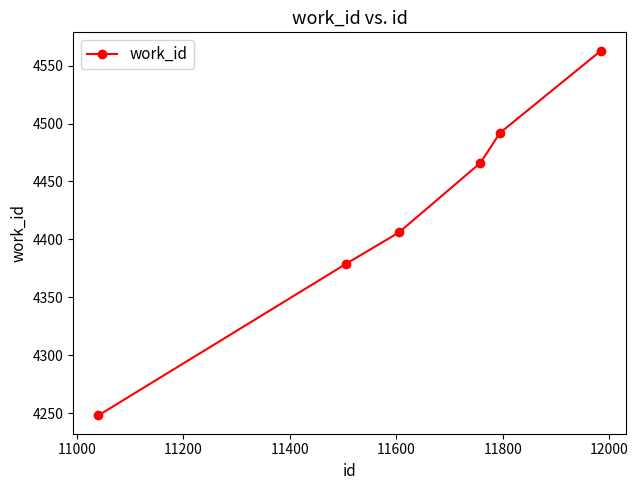

What is the value of the 3rd point from the left?

4406